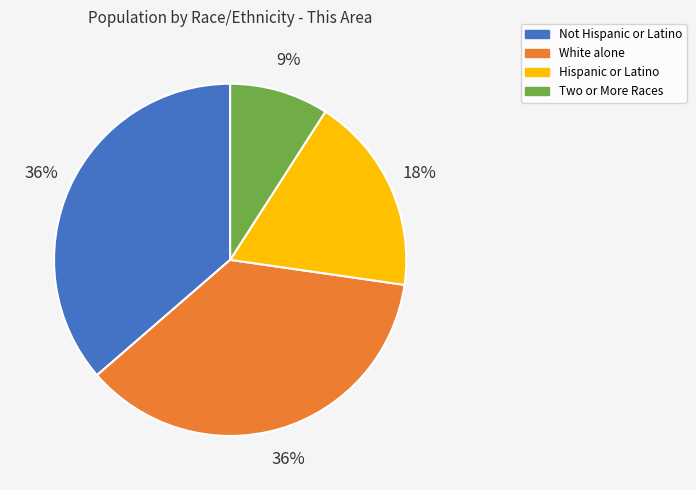

Is there a majority slice in this chart?

No